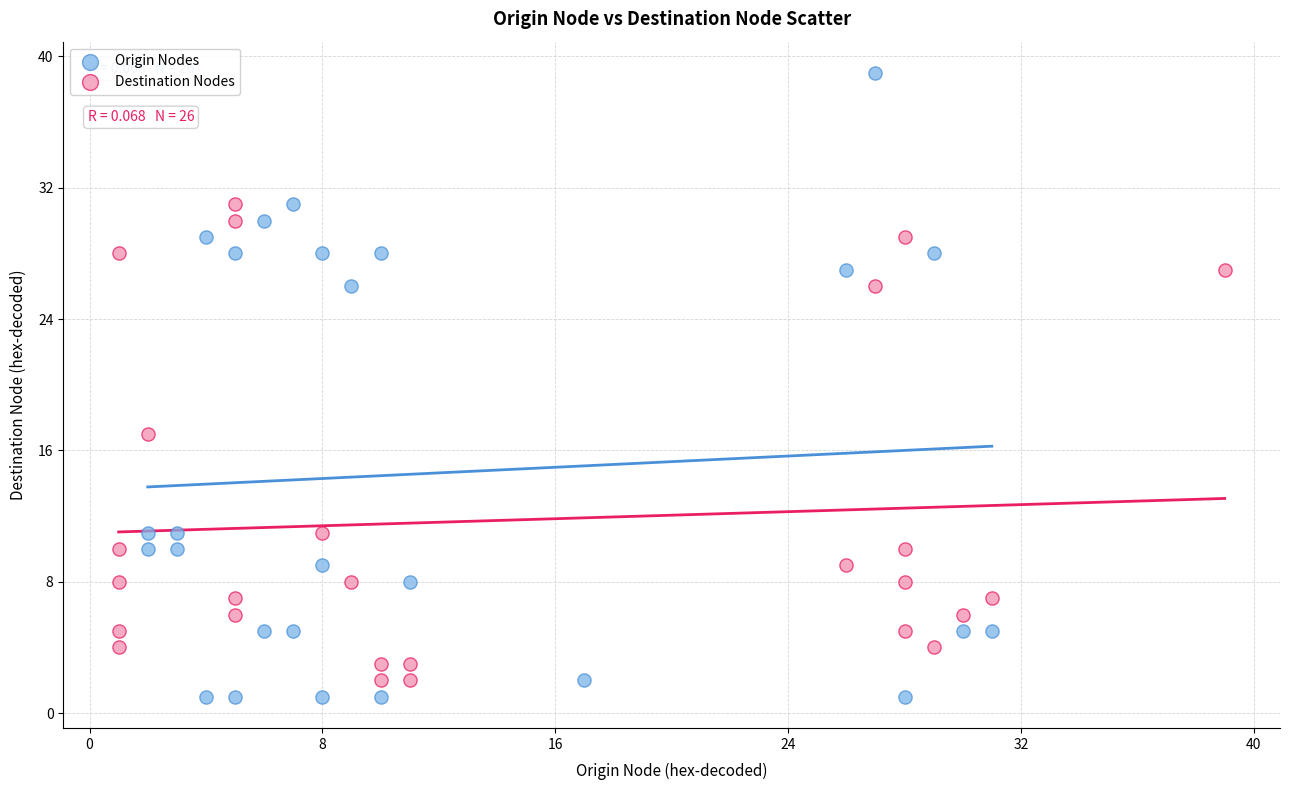

Which series reaches the minimum Y coordinate?

Origin Nodes